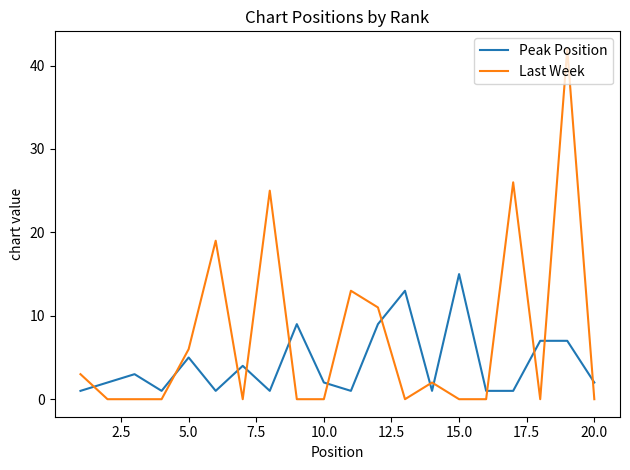

Count the number of data series in this chart.

2